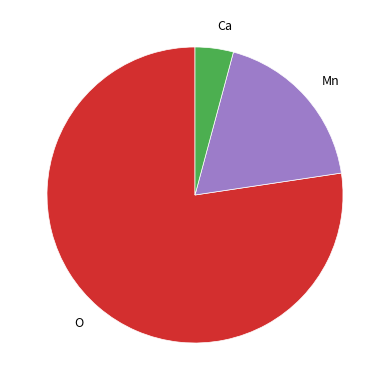

Which slice is the smallest?

Ca